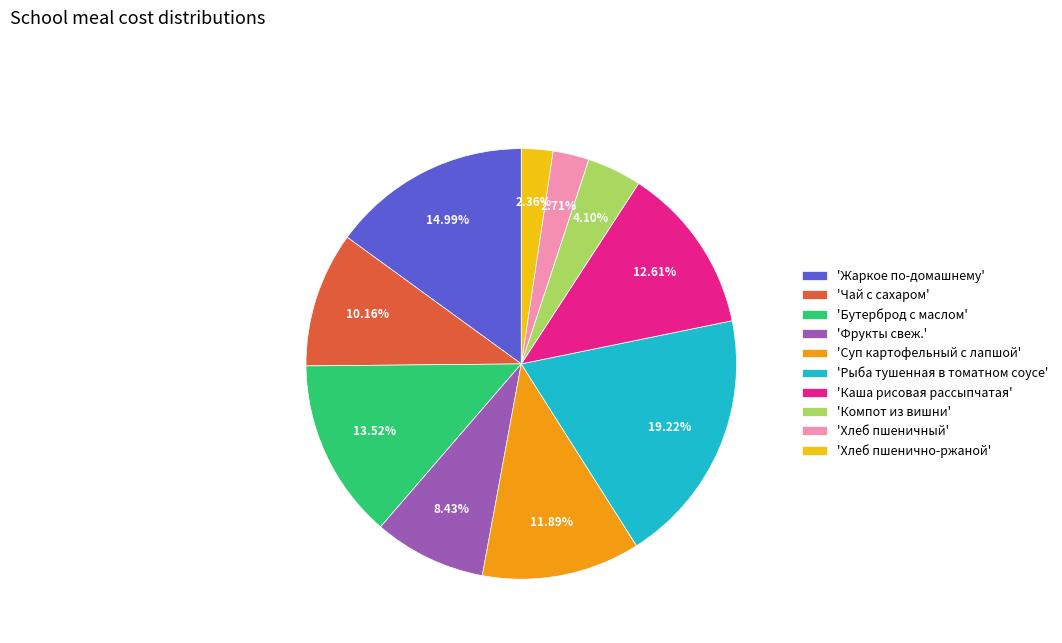

Does 'Каша рисовая рассыпчатая' represent more than half of the total?

No